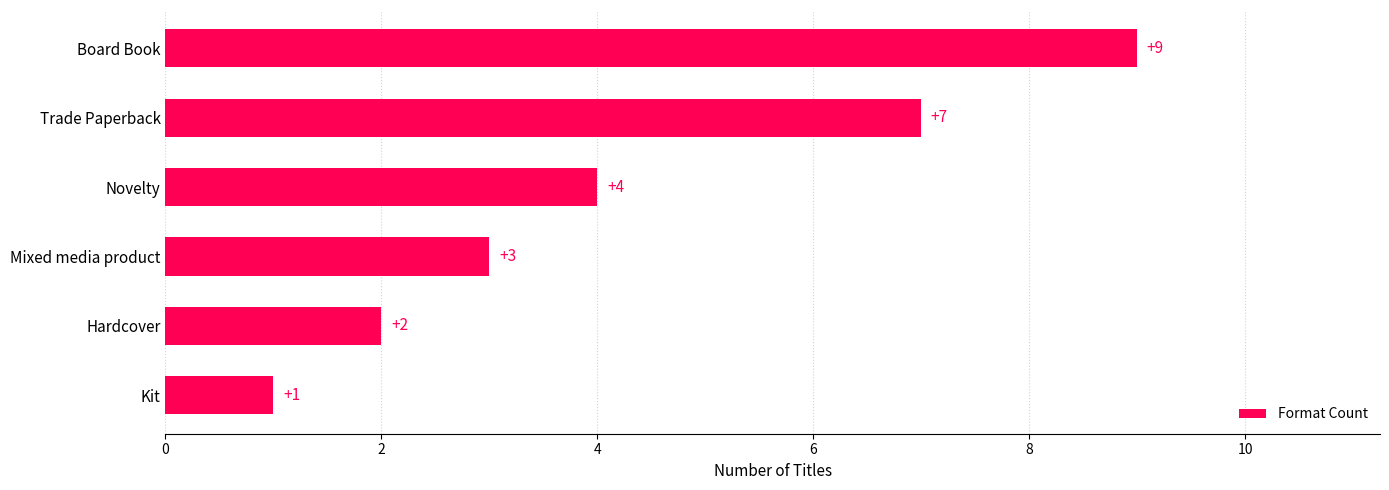

At which category does the chart reach its peak across all series?

Board Book